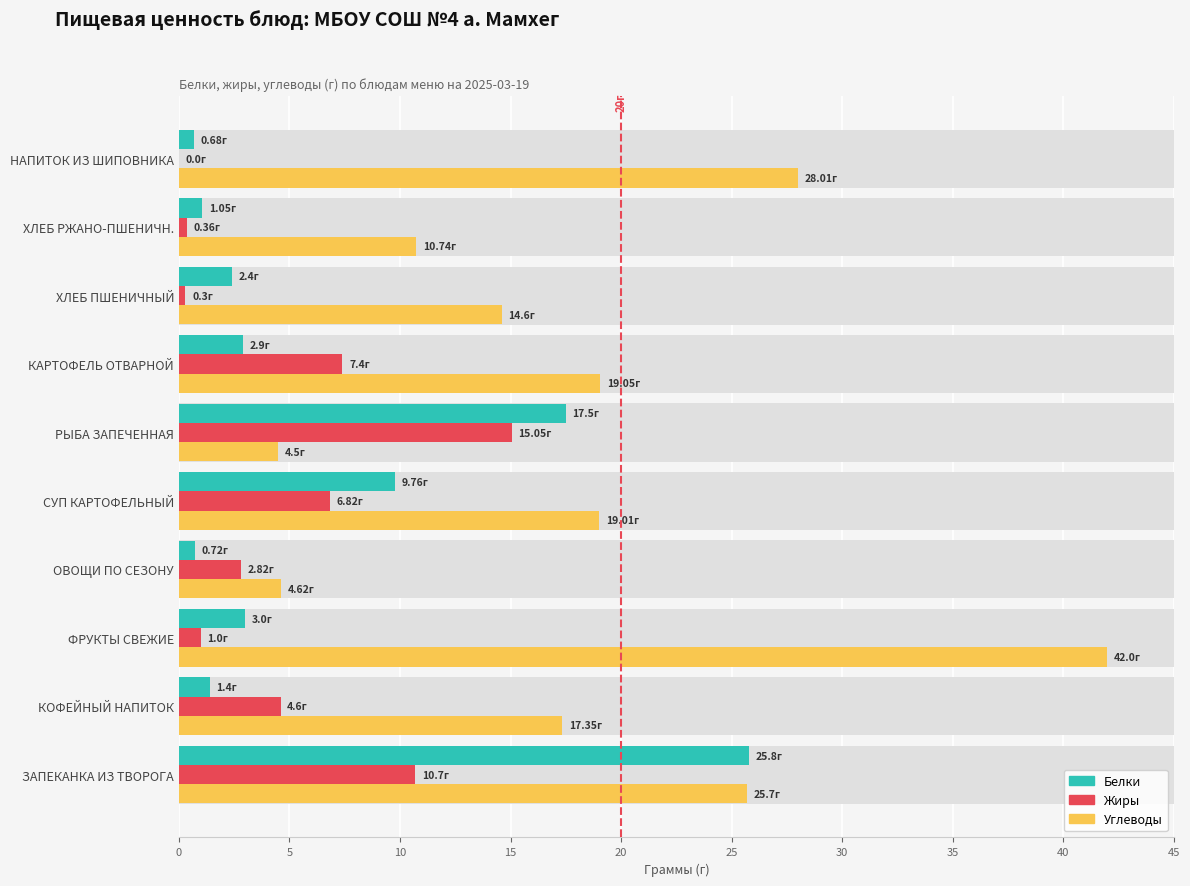

How many data points in Жиры are less than 4?

5